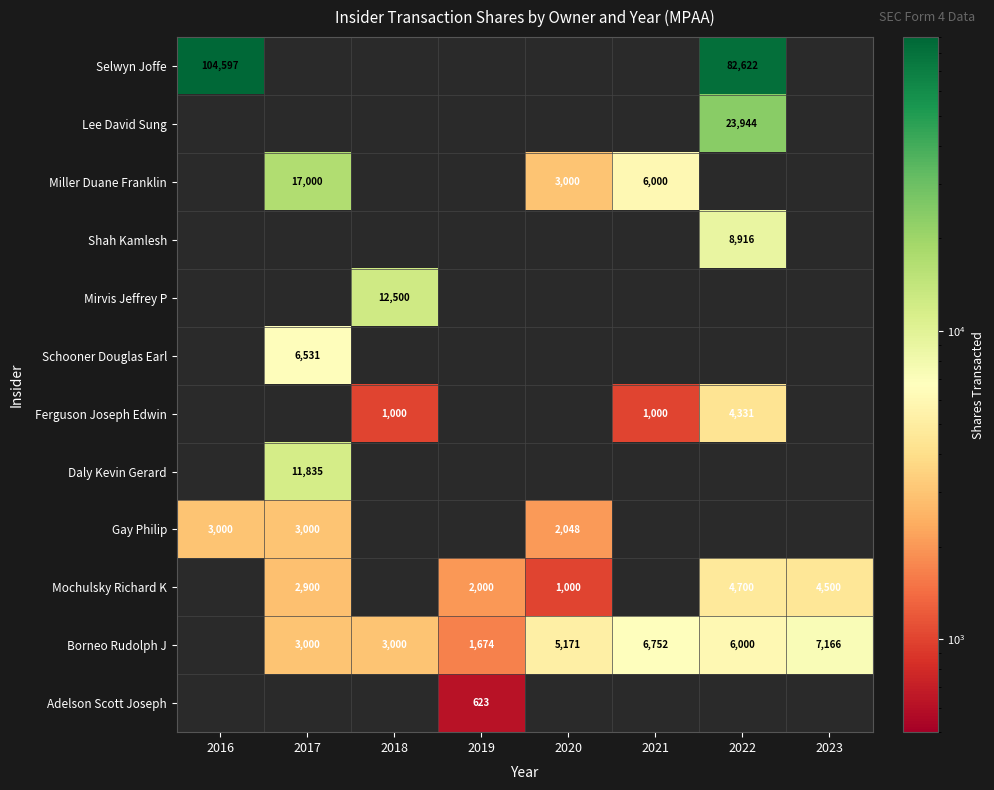

What is the total value across all series at 2021?

13752